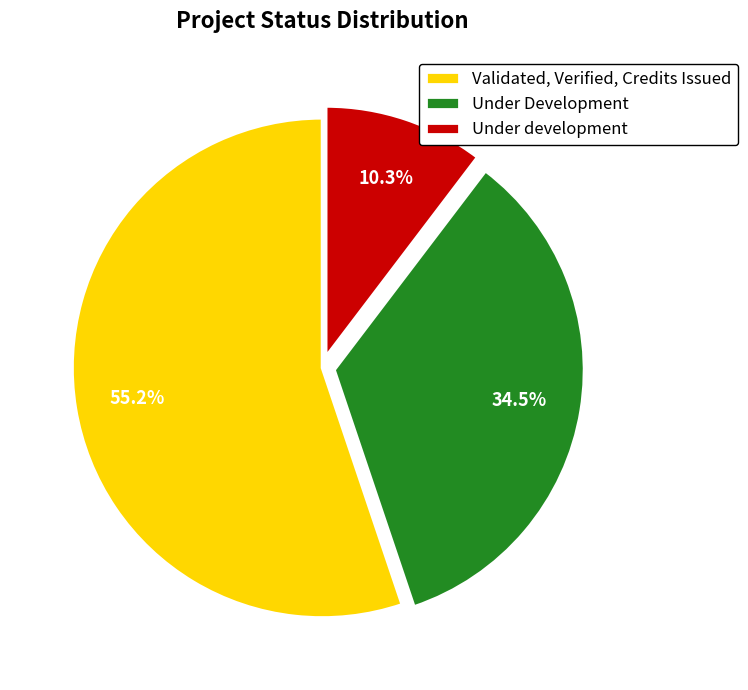

Which slice represents more than half of the pie?

Validated, Verified, Credits Issued